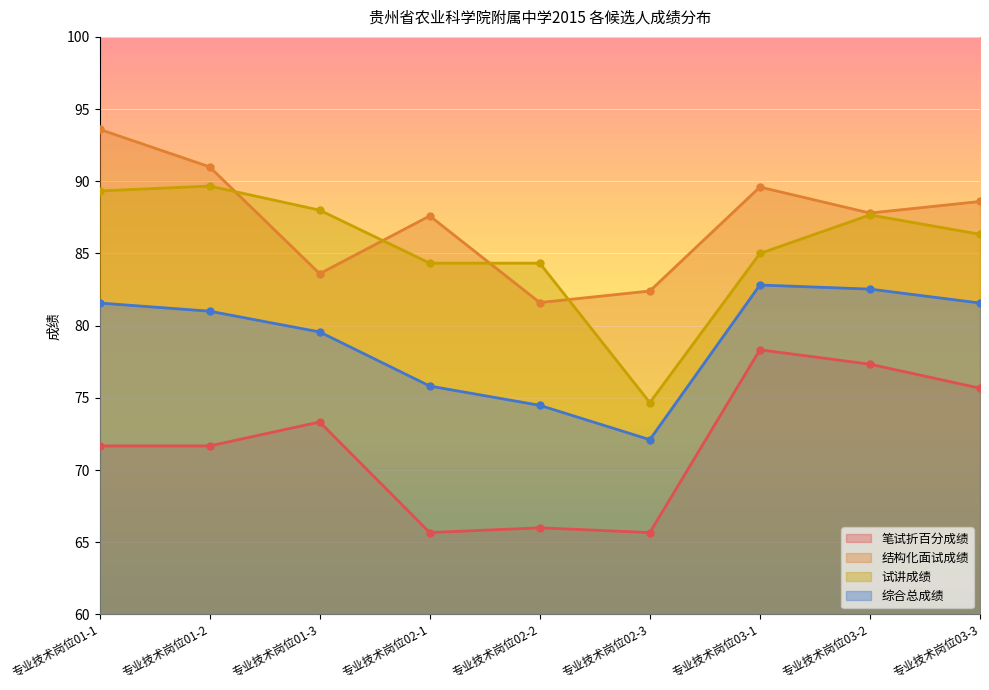

Reading left to right, transcribe all the data shown in this chart.

笔试折百分成绩: 71.7	71.7	73.3	65.7	66.0	65.7	78.3	77.3	75.7
结构化面试成绩: 93.6	91.0	83.6	87.6	81.6	82.4	89.6	87.8	88.6
试讲成绩: 89.3	89.7	88.0	84.3	84.3	74.7	85.0	87.7	86.3
综合总成绩: 81.6	81.0	79.6	75.8	74.5	72.1	82.8	82.5	81.6